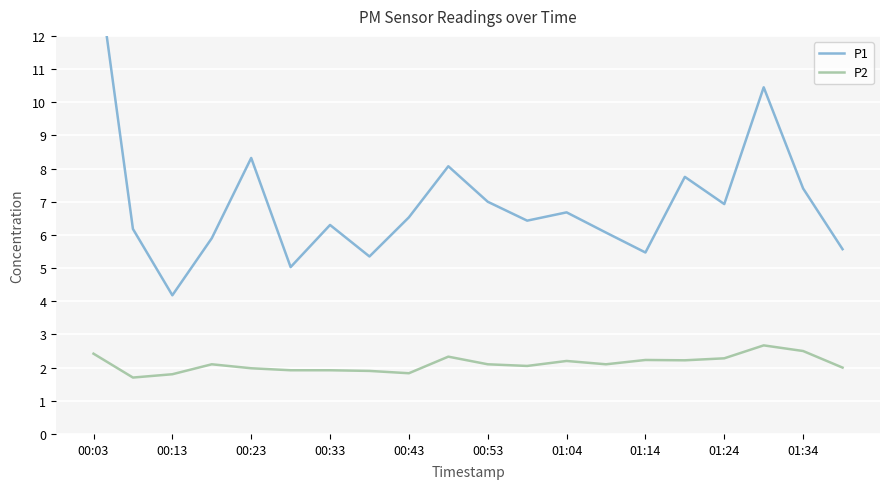

What is the highest value of the P2 series?

2.7